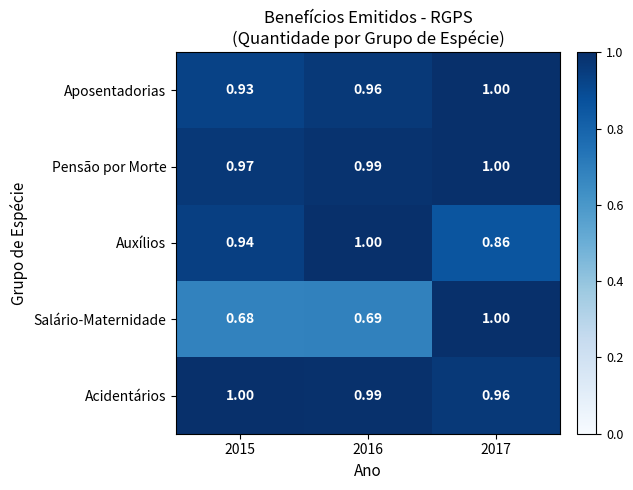

Which series changed the most between 2015 and 2016?

Auxílios